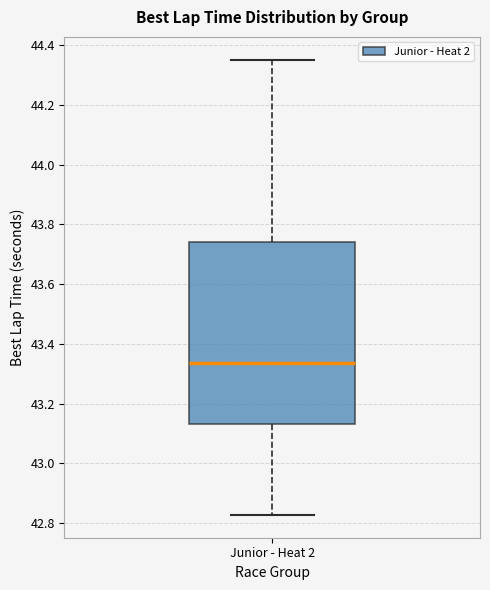

Transcribe this box plot: give where the median line is, the range the box spans, and where the two whiskers end, as read against the y-axis. The values are not printed on the chart, so give them approximately, as read against the axis.

median 43.34, box 43.14 to 43.74, whiskers 42.82 to 44.36